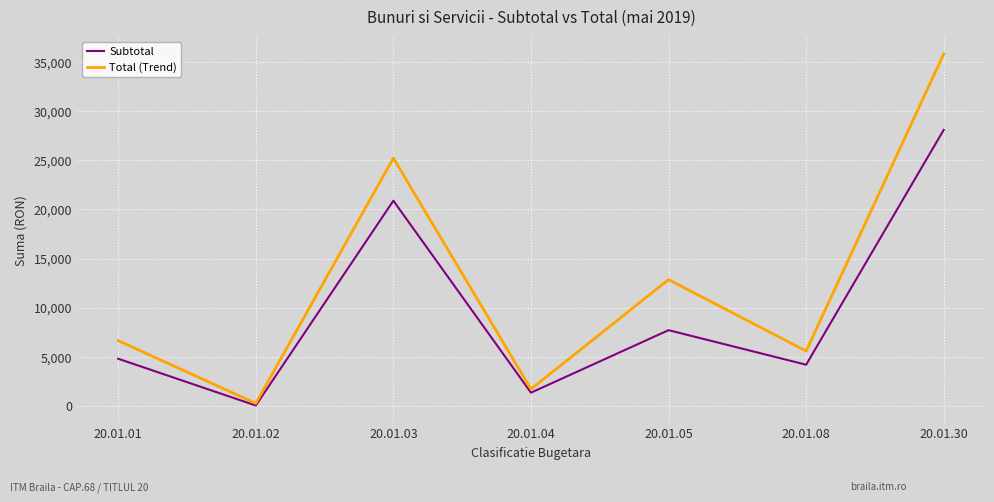

Rank the series by their maximum value, from highest to lowest.

Total (Trend), Subtotal